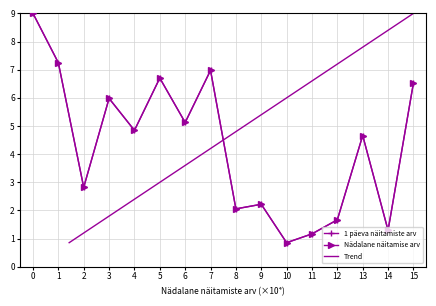

What are all the series names shown in the legend?

1 päeva näitamiste arv, Nädalane näitamise arv, Trend